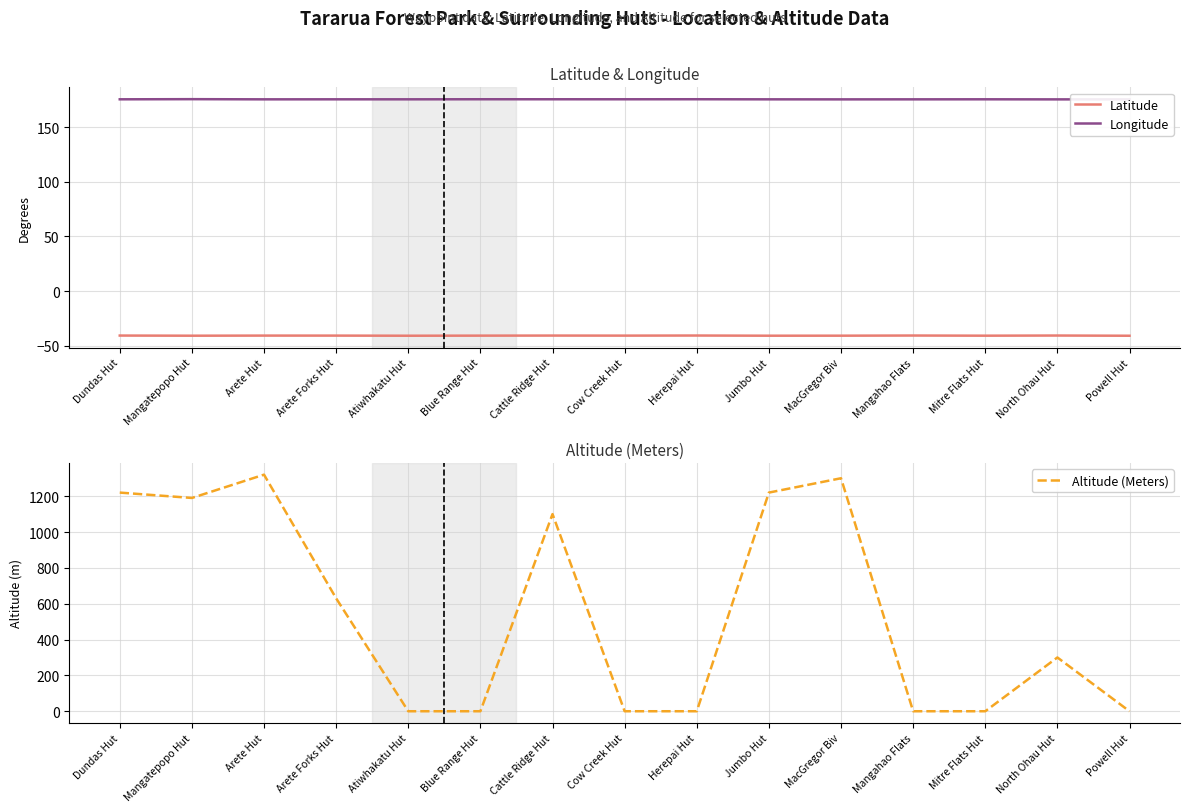

True or false: Longitude has more than 2 points higher than both neighbors.

True